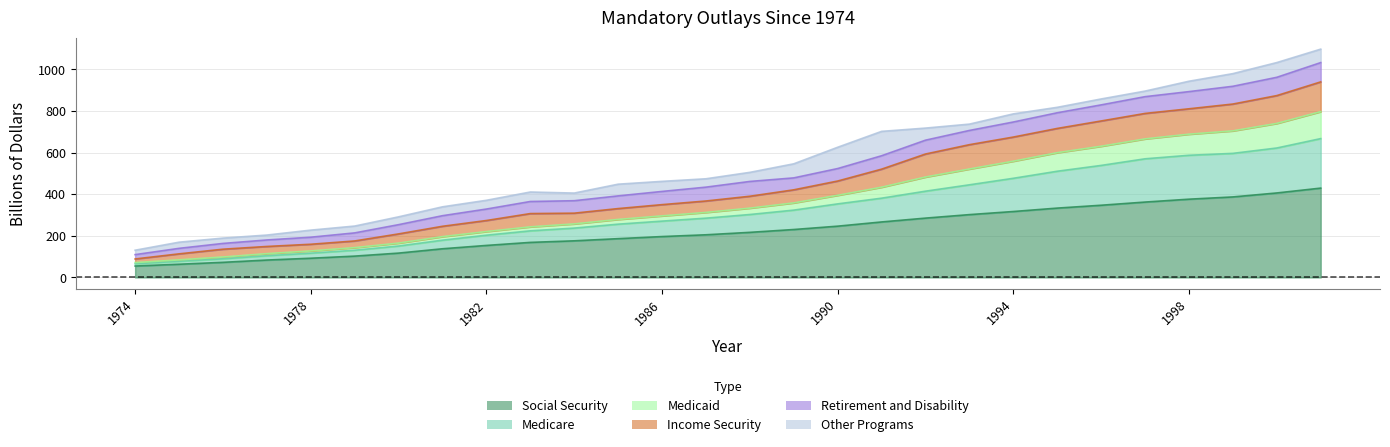

Is the value of Medicaid at 1978 greater than the value of Medicare at 1981?

No